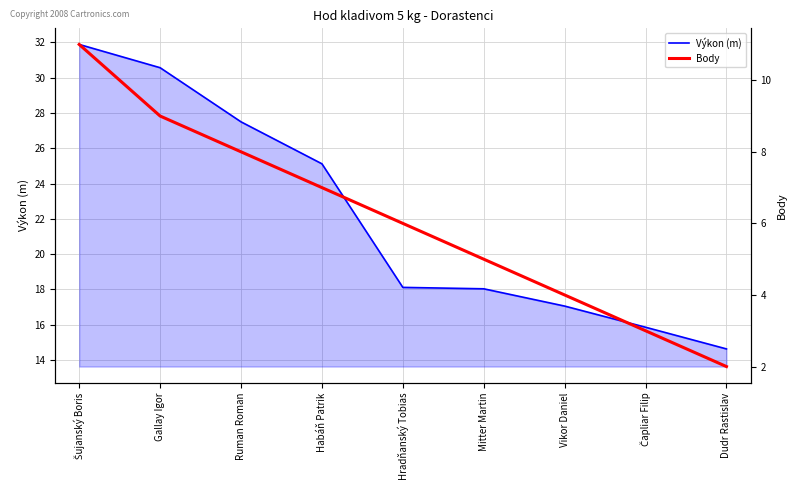

Between Mitter Martin and Vikor Daniel, which series saw the biggest shift?

Body